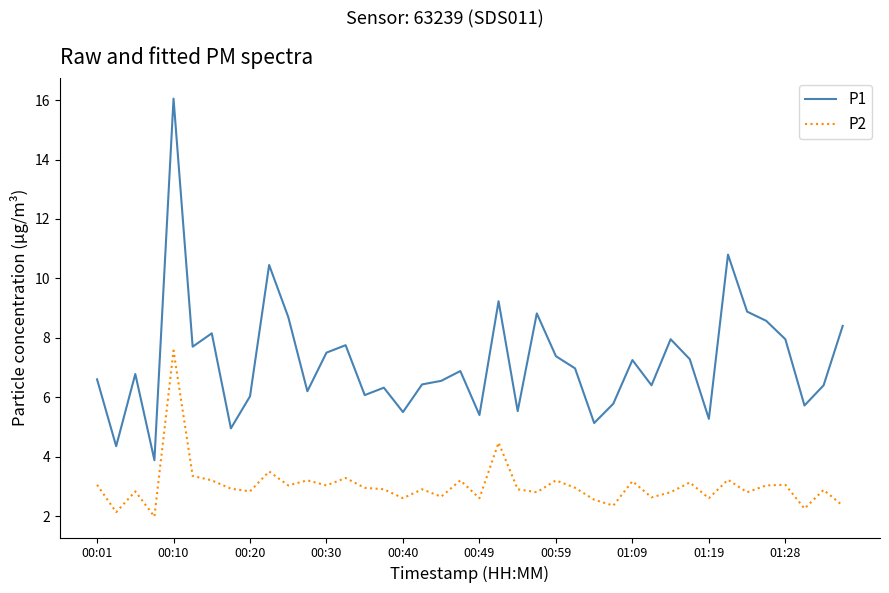

What are all the series names shown in the legend?

P1, P2